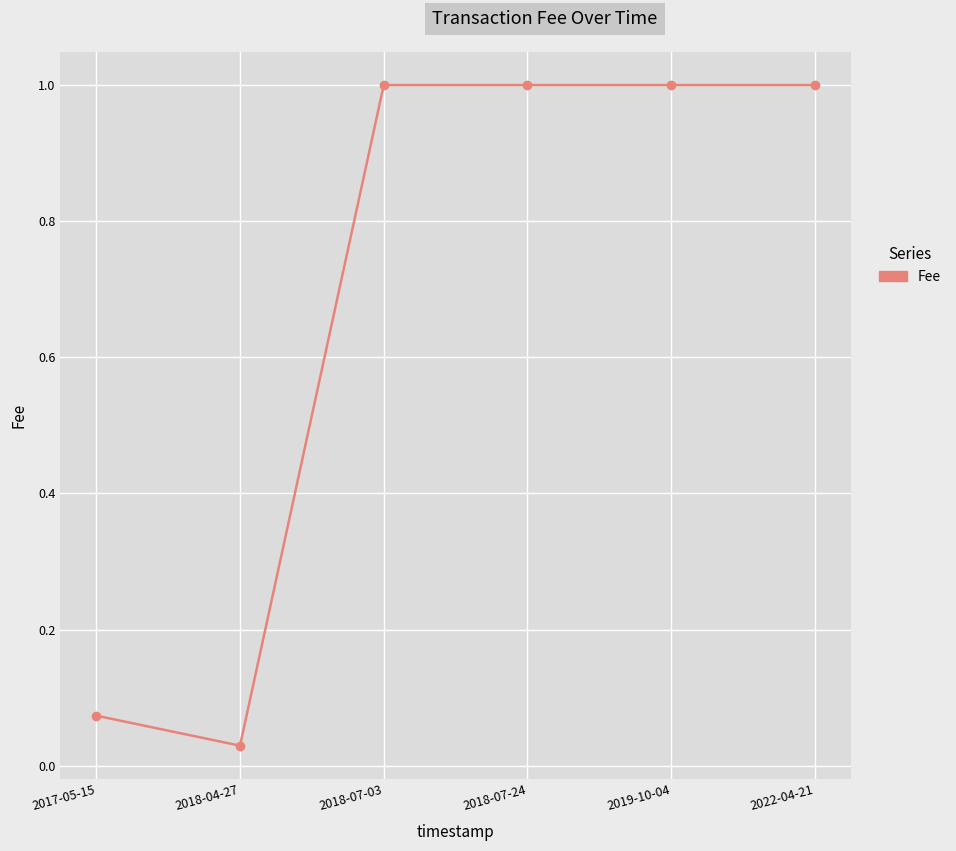

What is the average value?

0.7